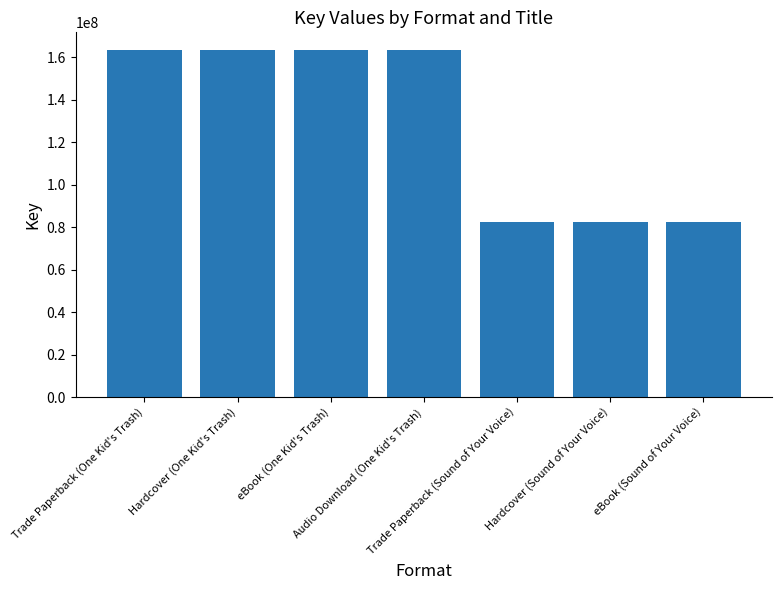

What is the value of the 2nd bar from the left?

163444995